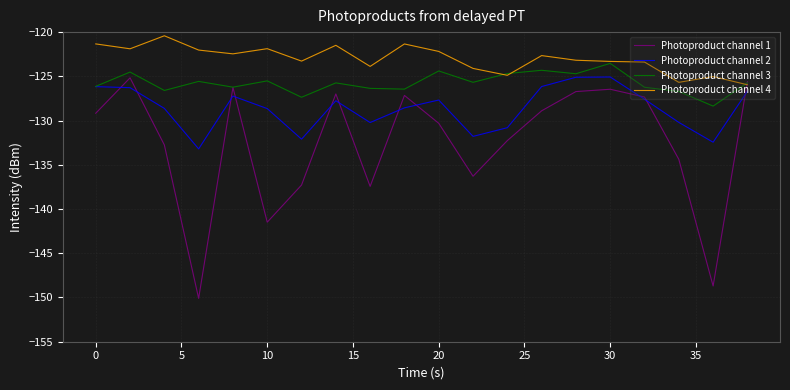

How many intersections are there between Photoproduct channel 4 and Photoproduct channel 1?

1